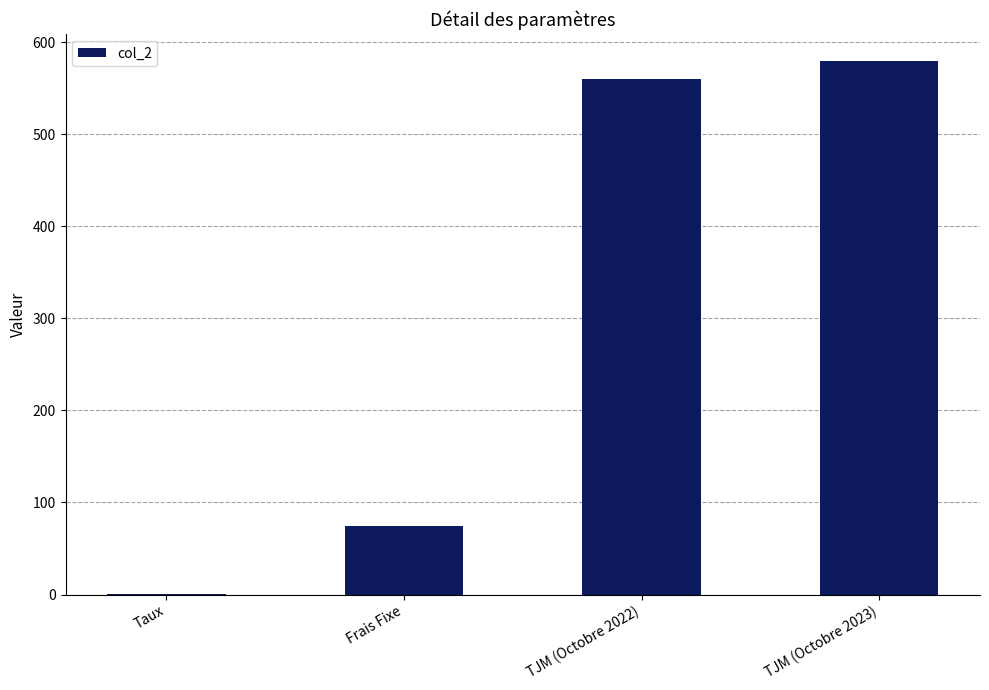

What is the ratio of the value at Frais Fixe to the value at TJM (Octobre 2022)?

0.1